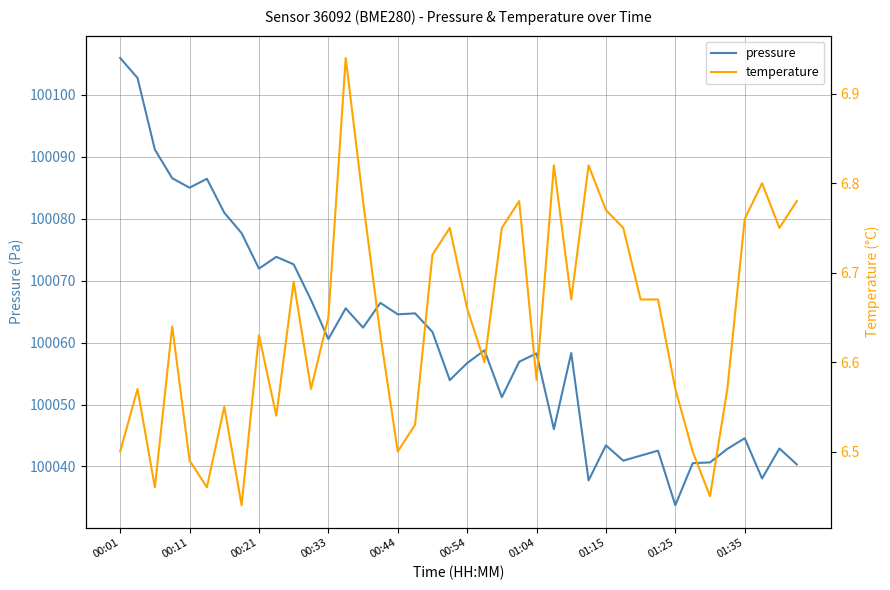

Which category has the lowest value in the pressure series?

01:25